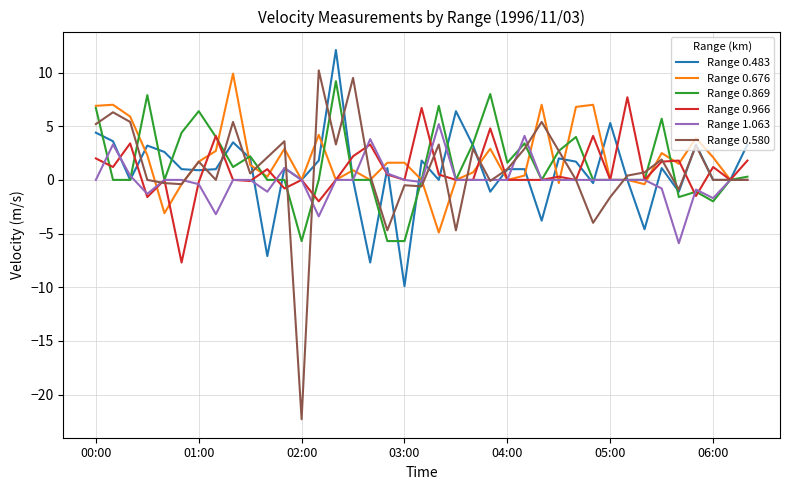

What is the minimum value for Range 1.063?

-5.9